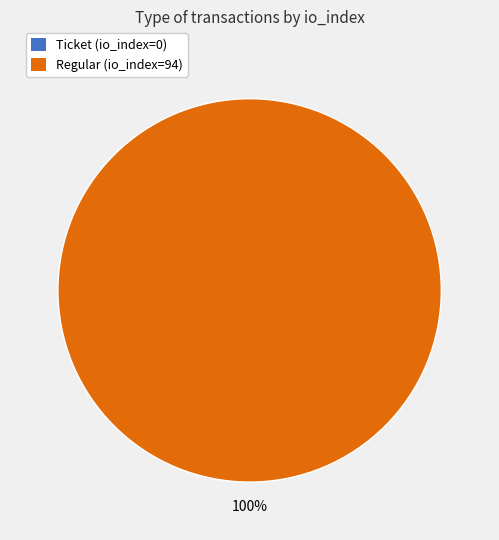

How many segments does this pie chart have?

2